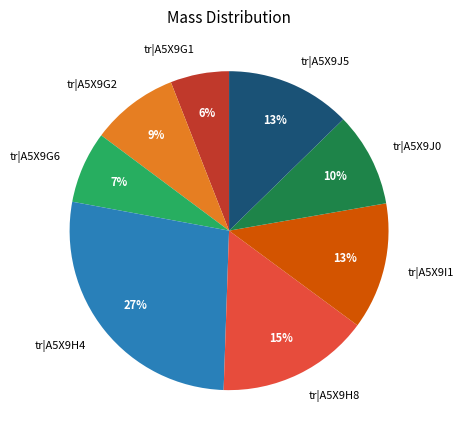

How many segments does this pie chart have?

8